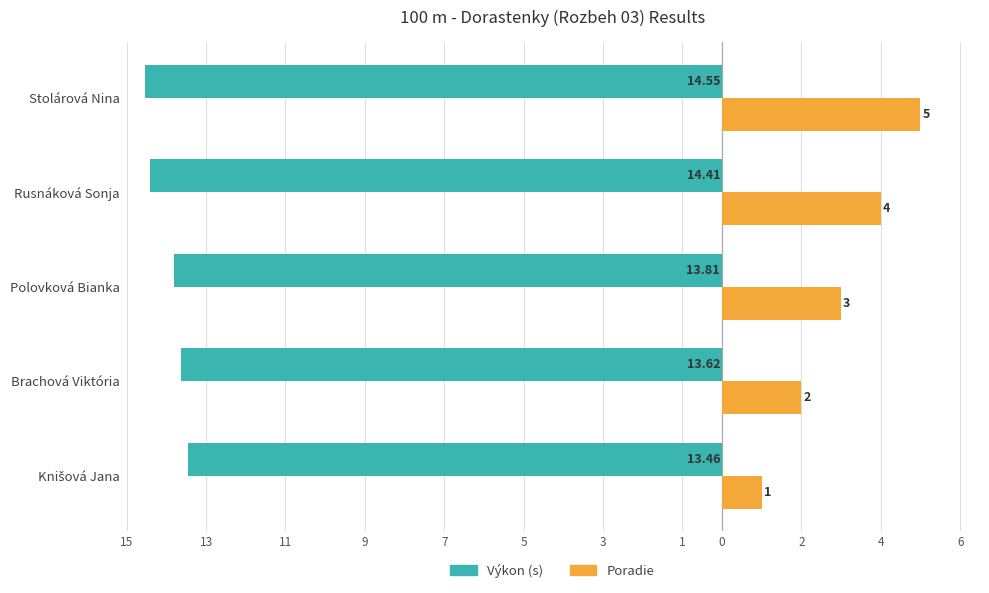

What is the sum of all Výkon (s) values?

-69.8